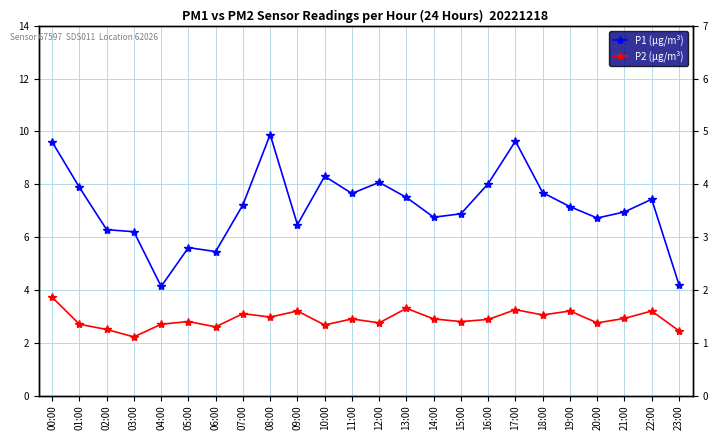

True or false: P2 (µg/m³) has a value of 0.7 at 09:00.

False